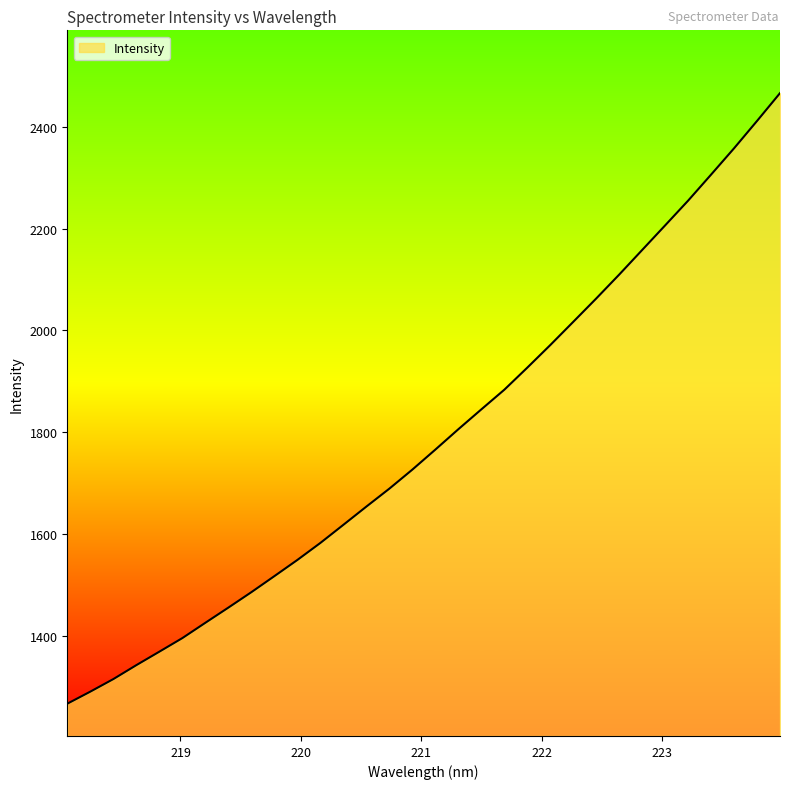

How many categories are shown in the chart?

32